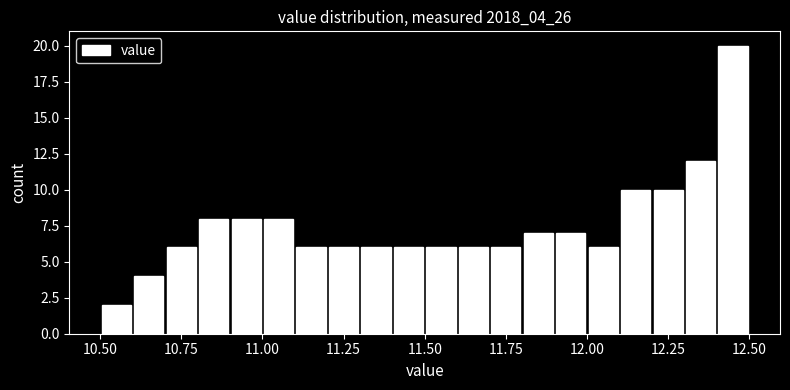

Read against the x-axis, roughly where is the centre of the tallest bar?

12.45